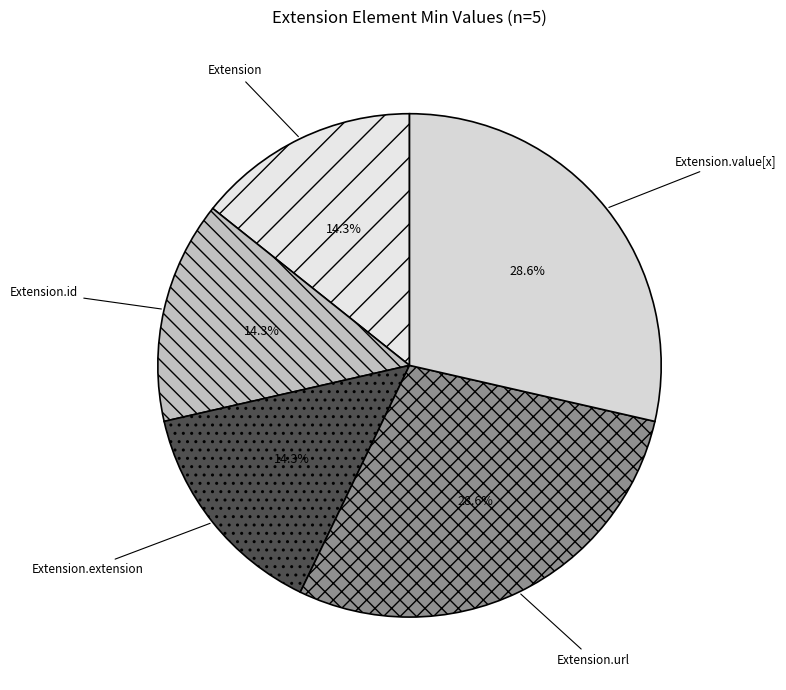

Count the number of slices in the pie.

5